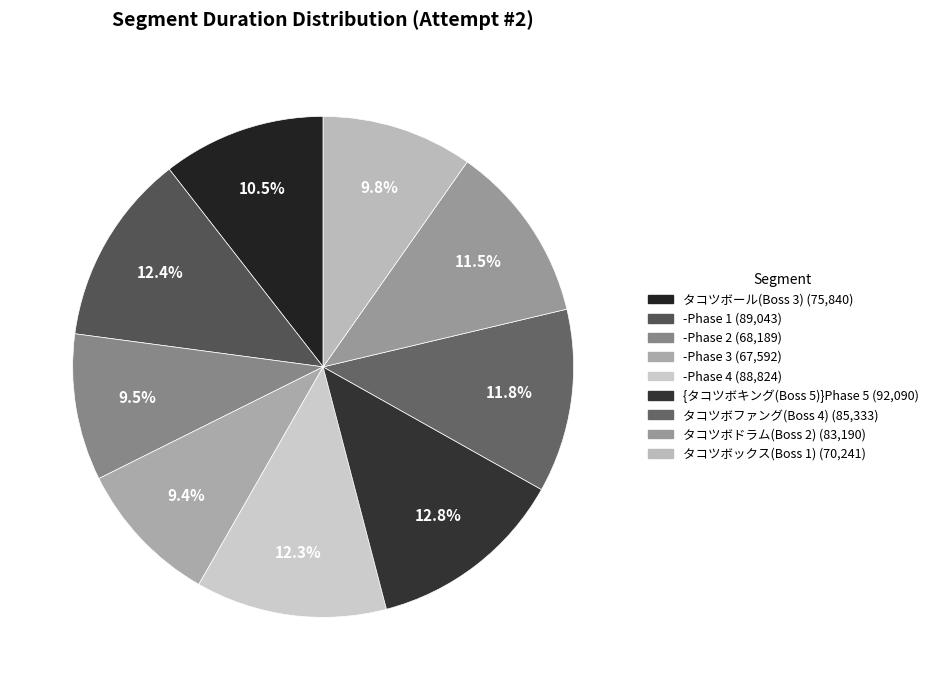

To the nearest percent, what portion does -Phase 3 represent?

9%